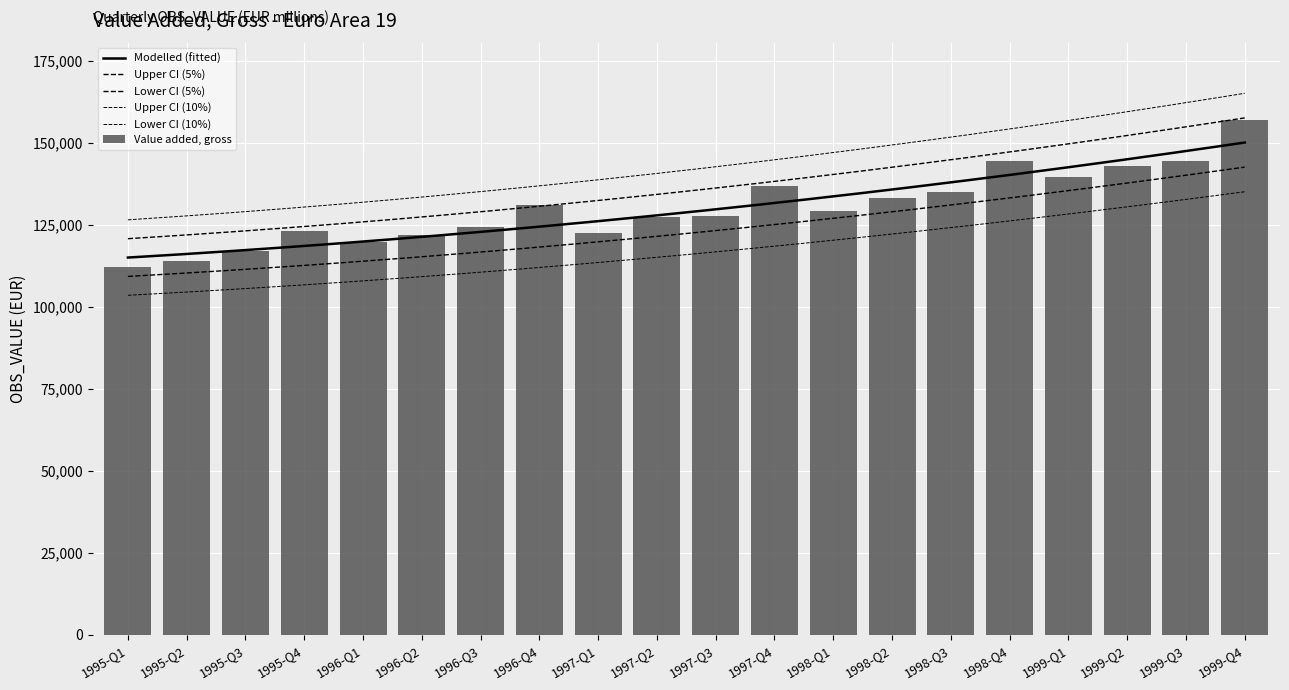

Rank the categories by value from highest to lowest.

1999-Q4, 1998-Q4, 1999-Q3, 1999-Q2, 1999-Q1, 1997-Q4, 1998-Q3, 1998-Q2, 1996-Q4, 1998-Q1, 1997-Q3, 1997-Q2, 1996-Q3, 1995-Q4, 1997-Q1, 1996-Q2, 1996-Q1, 1995-Q3, 1995-Q2, 1995-Q1